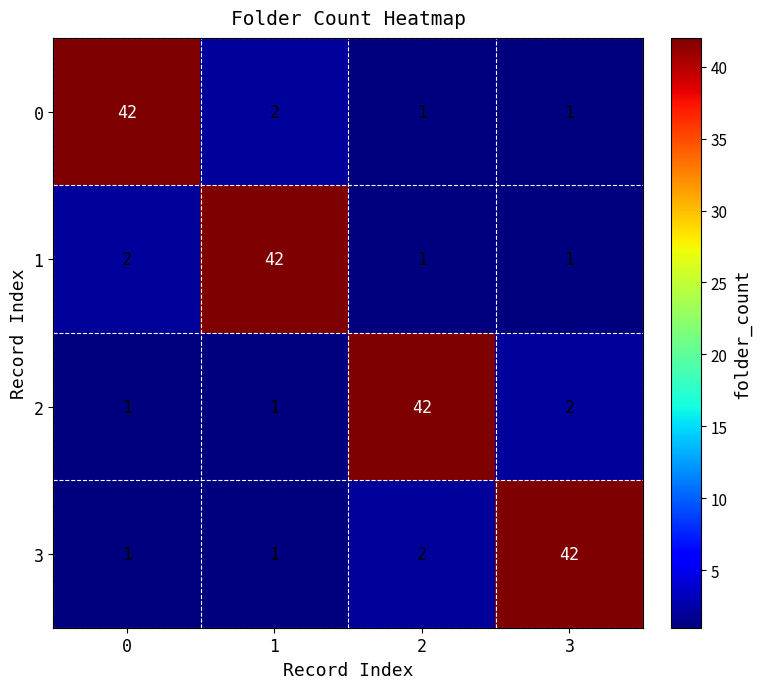

What is the highest value of the 1 series?

42